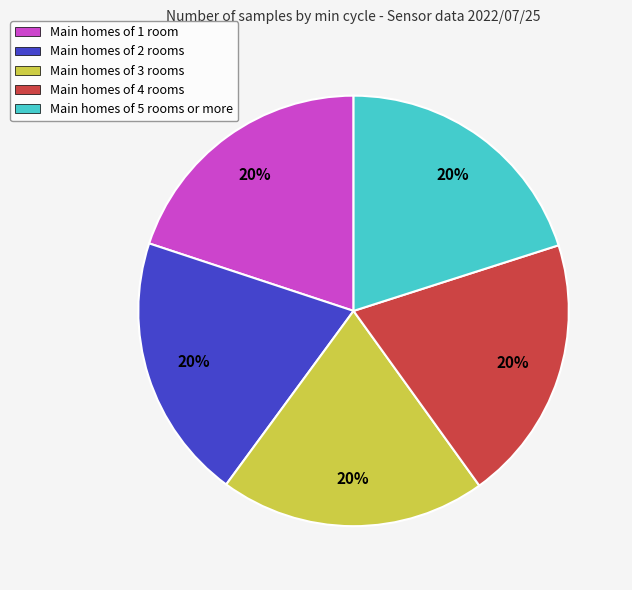

To the nearest percent, what percentage of the pie is Main homes of 5 rooms or more?

20%